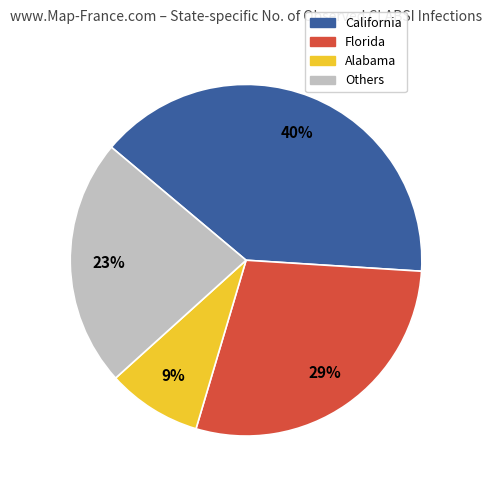

How many slices are in this pie chart?

4